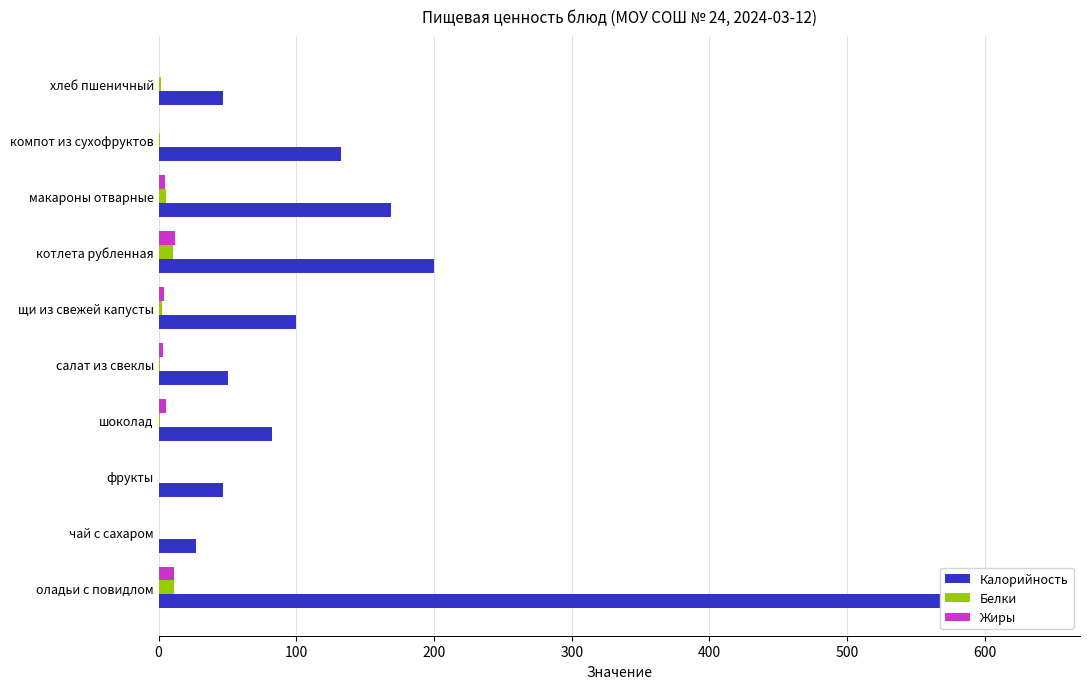

How many bars are there in each group?

3